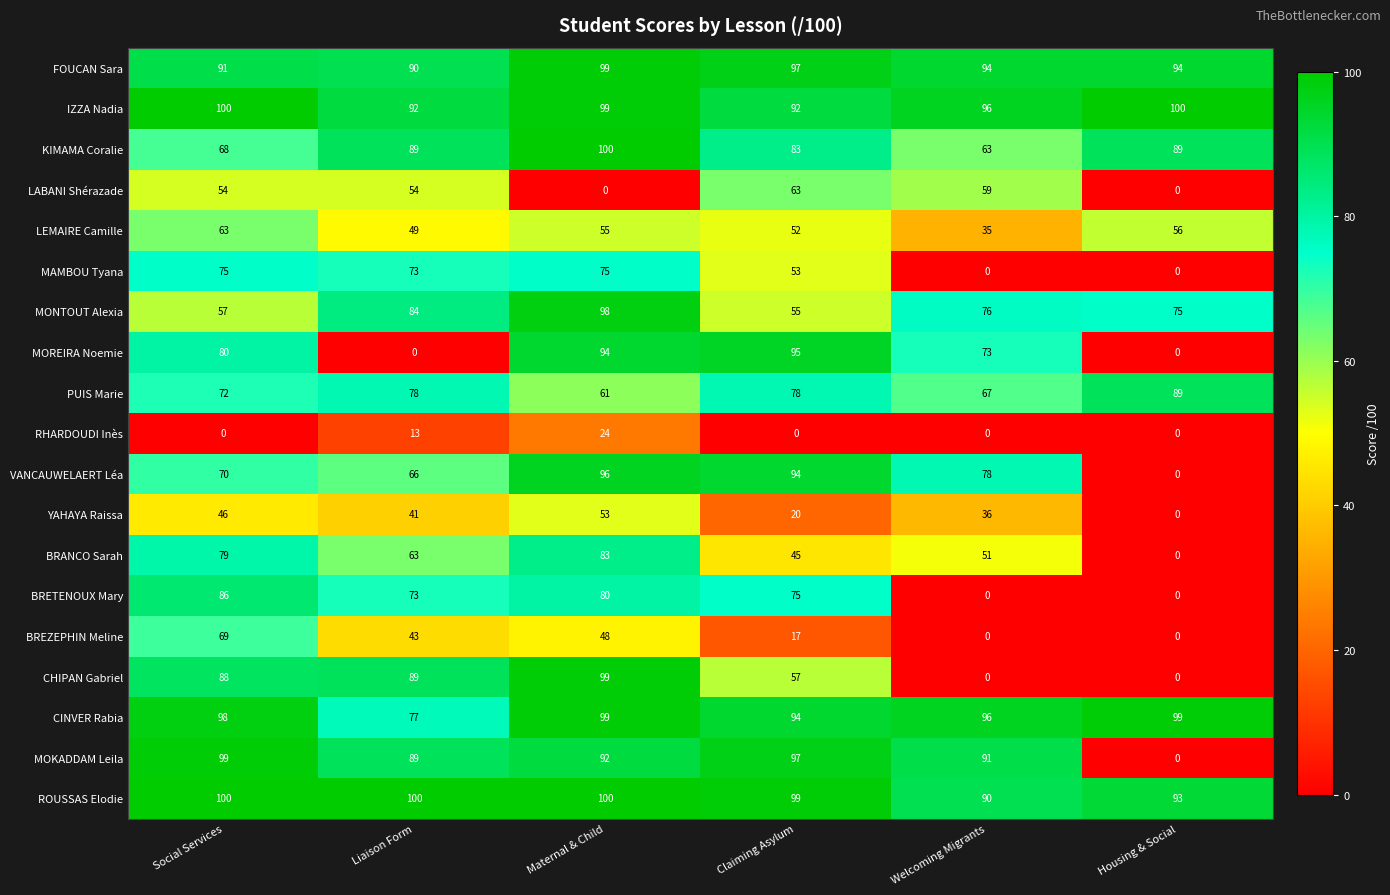

What is the difference between the highest and lowest values at Maternal & Child?

100